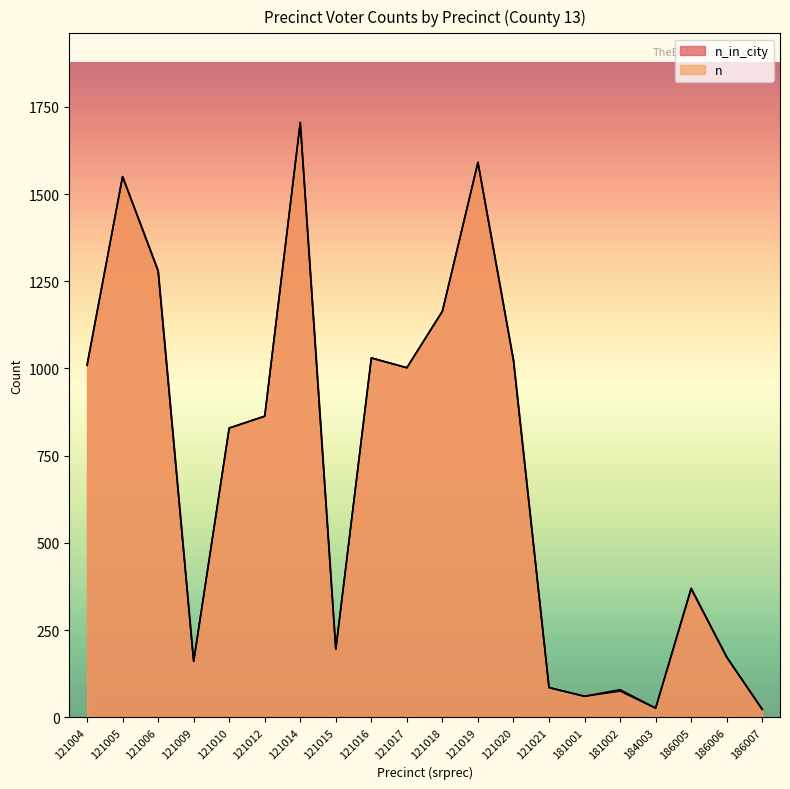

In n, how many points are lower than both neighbors (excluding endpoints)?

5